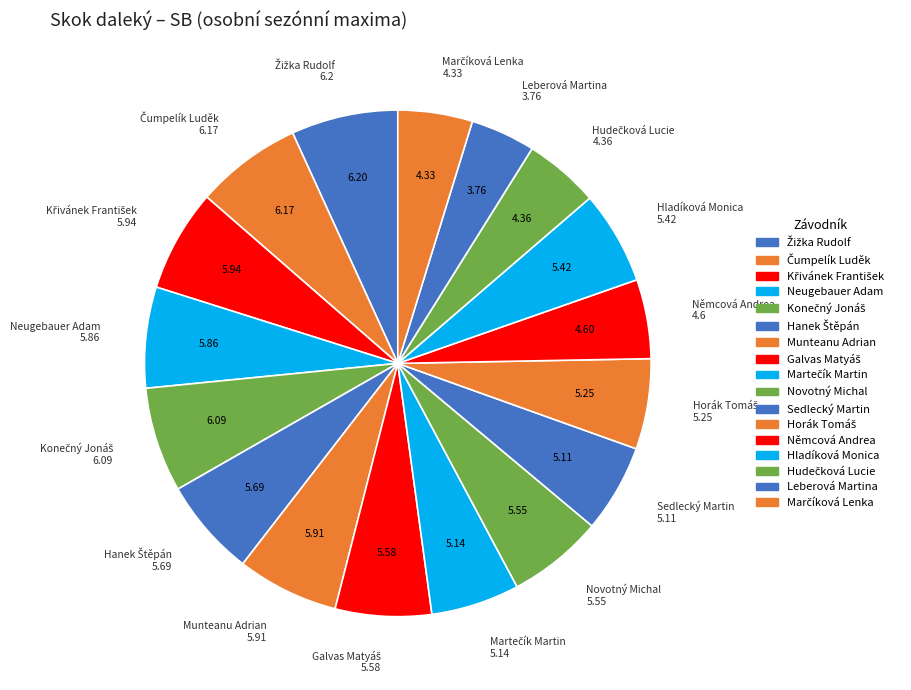

How many slices are in this pie chart?

17